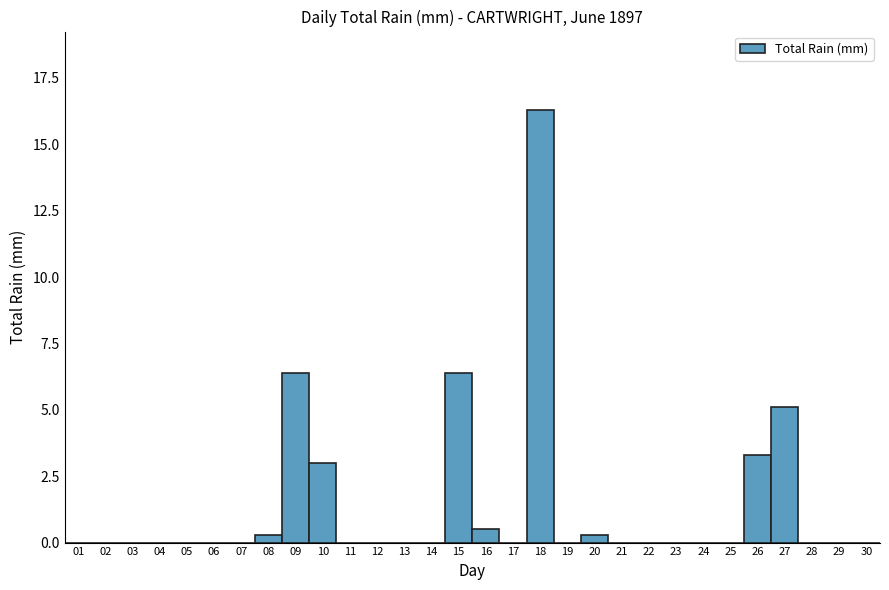

Which label corresponds to the largest value in the chart?

18